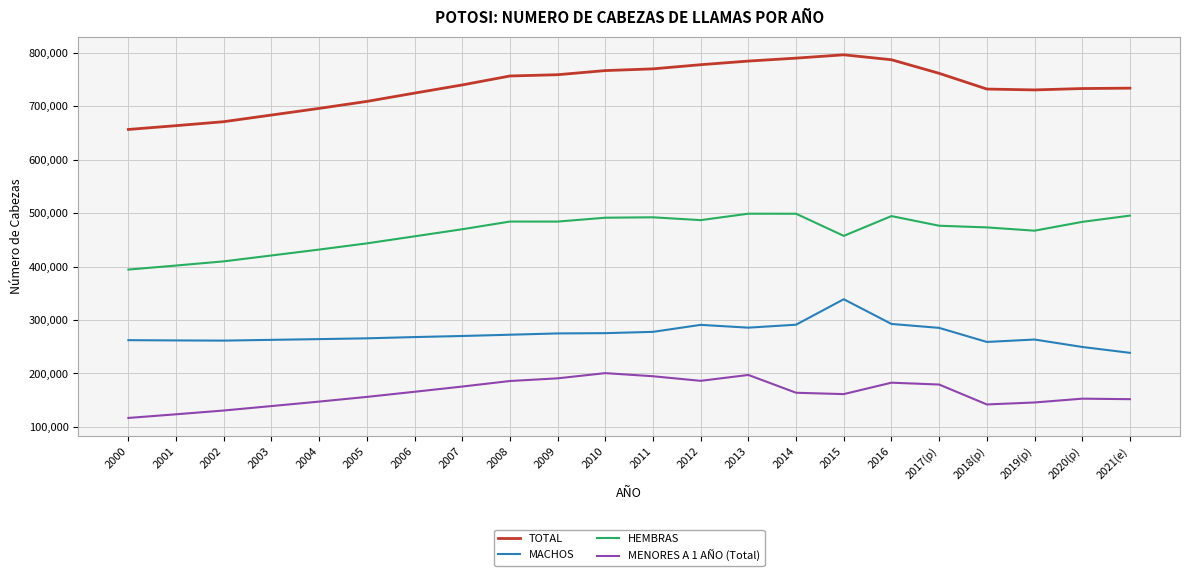

Does the chart have visible grid lines?

Yes